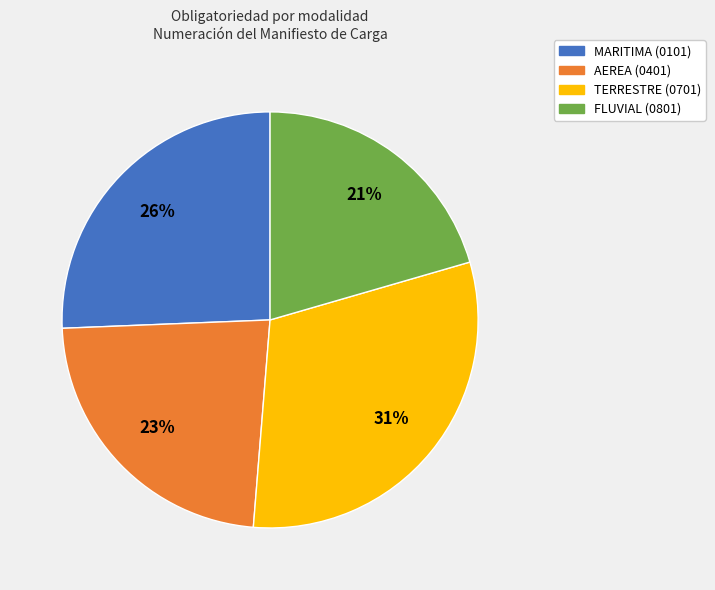

Which has a higher value, FLUVIAL (0801) or TERRESTRE (0701)?

TERRESTRE (0701)